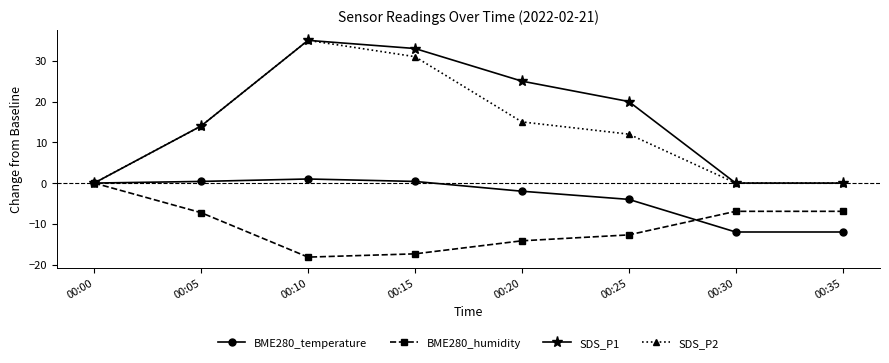

How many lines are shown in the chart?

4